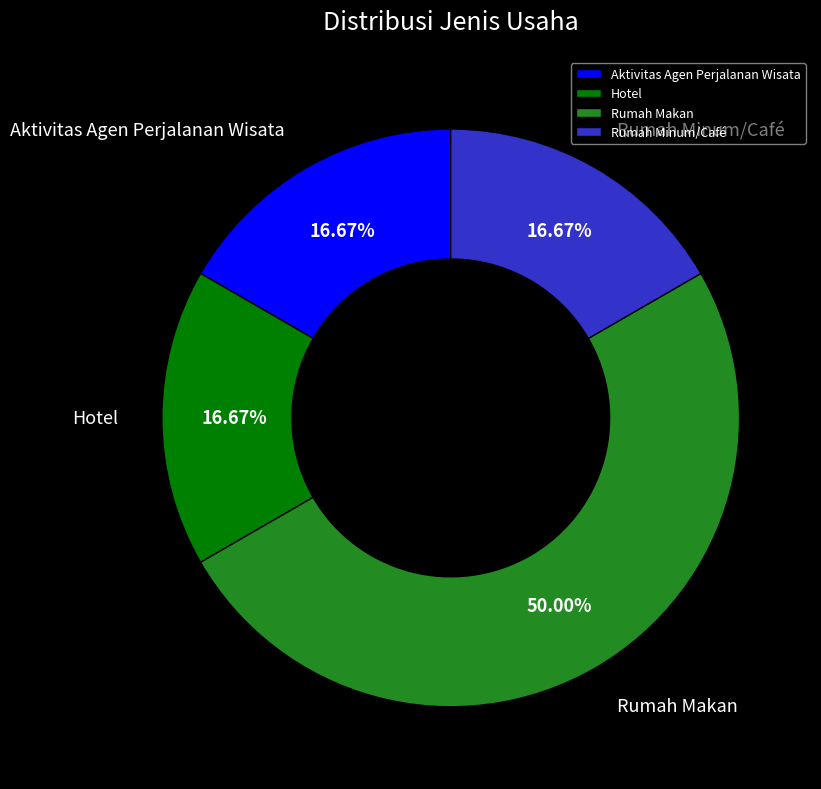

To the nearest percent, what is the difference between the largest and smallest slice percentages?

33%